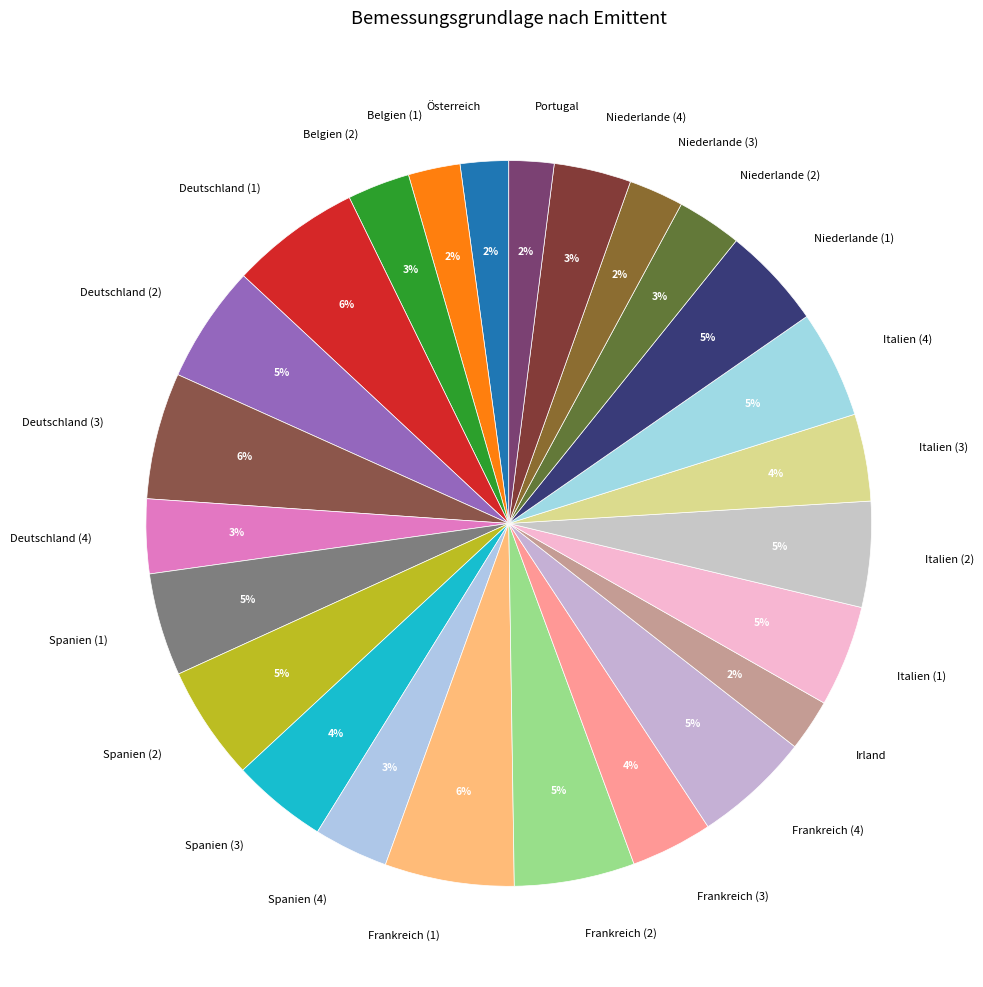

Is there a majority slice in this chart?

No